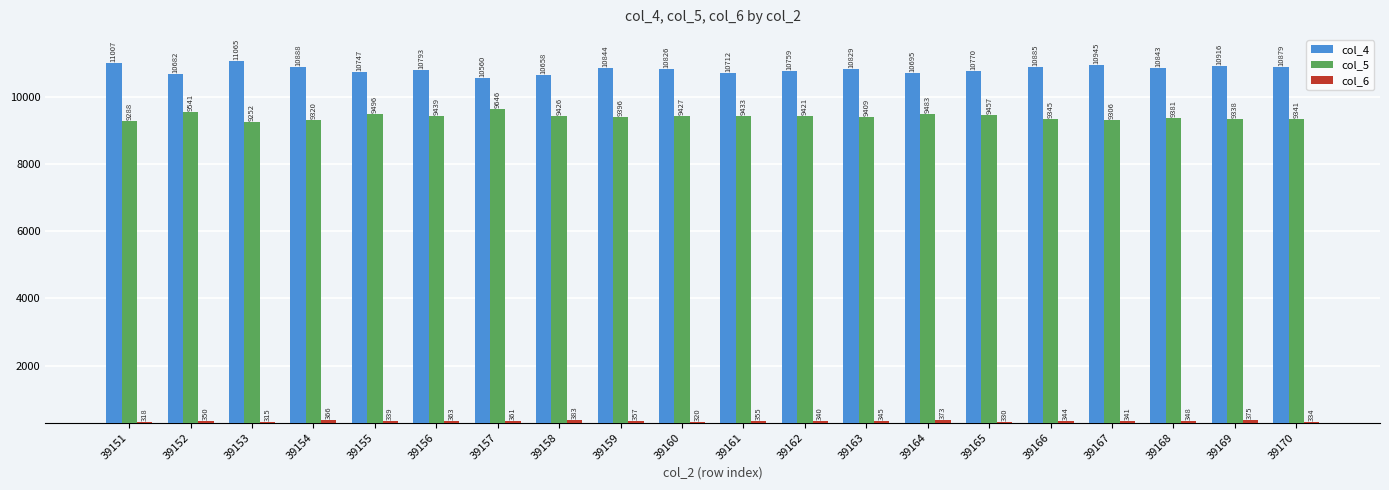

Which series has the widest spread of values?

col_4